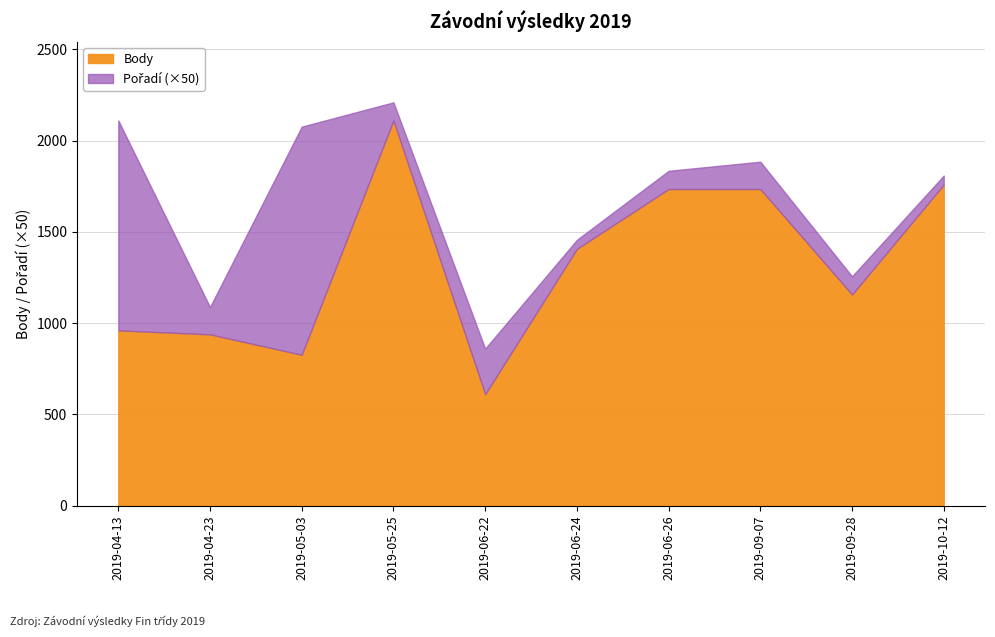

List the labels in order of value, smallest first.

2019-06-22, 2019-05-03, 2019-04-23, 2019-04-13, 2019-09-28, 2019-06-24, 2019-06-26, 2019-09-07, 2019-10-12, 2019-05-25